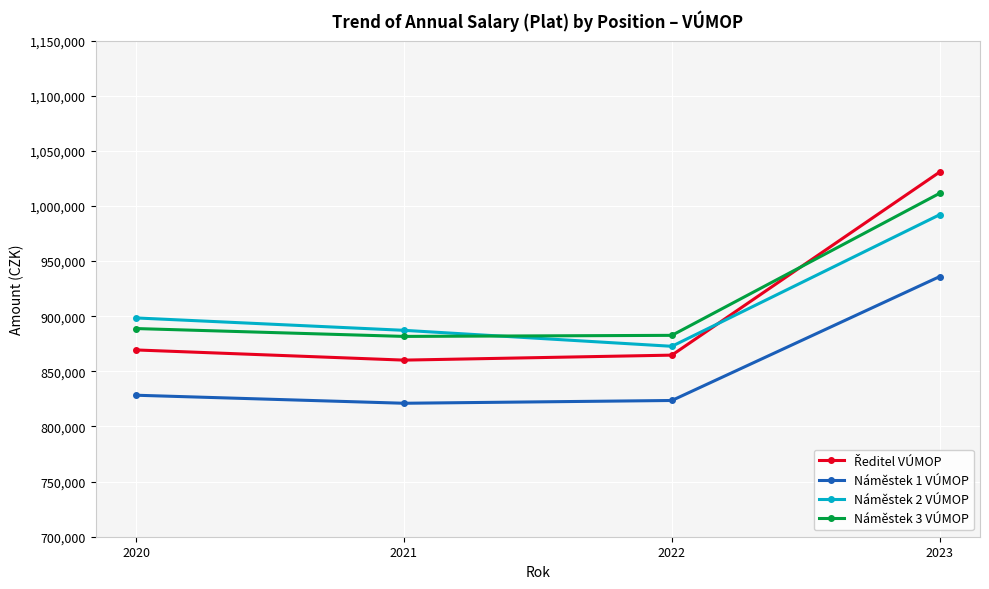

What is the maximum value for Náměstek 3 VÚMOP?

1011509